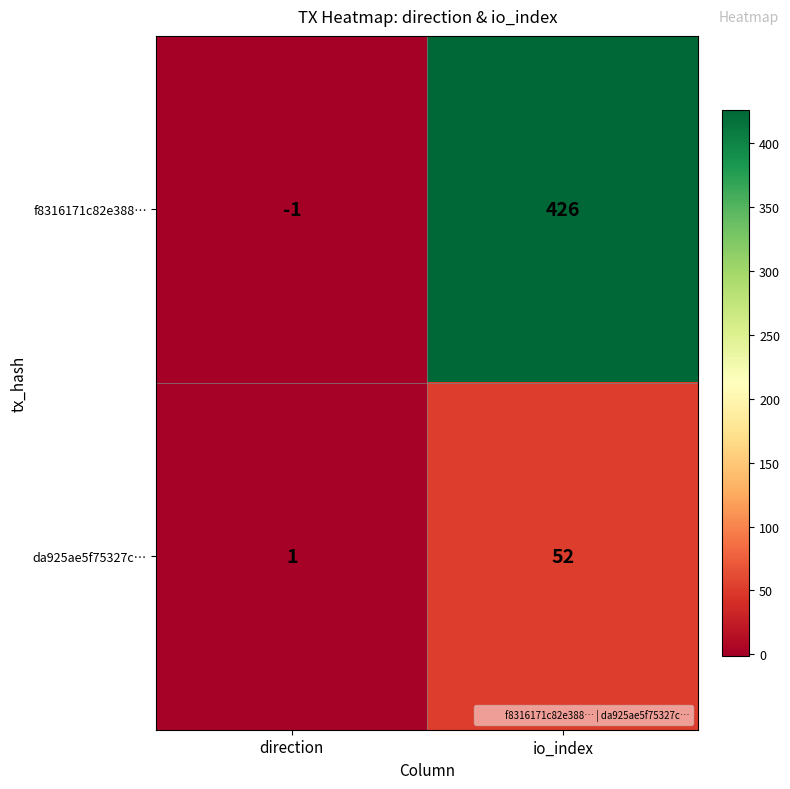

How many data points does each series have?

2